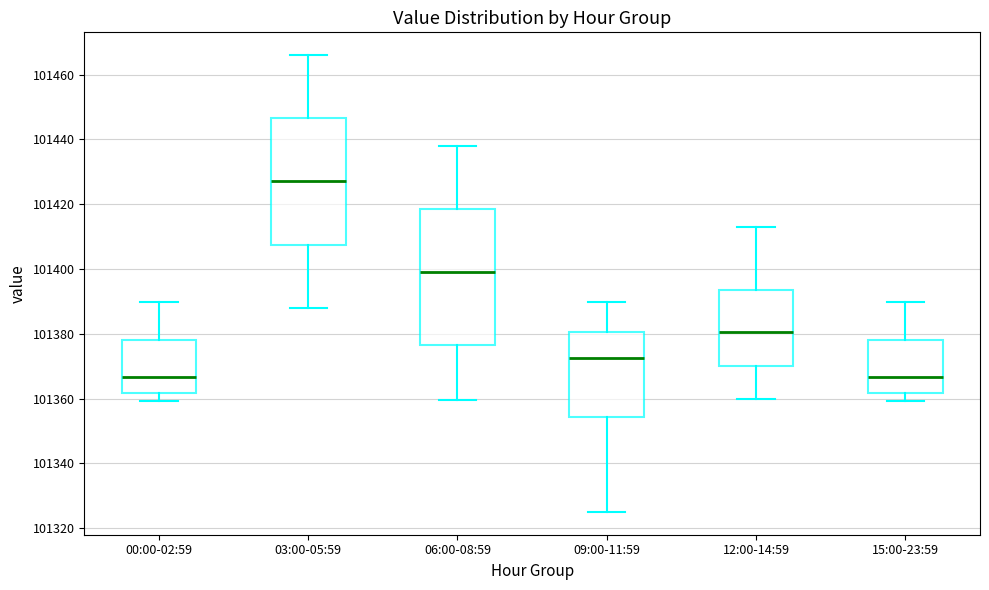

Reading left to right, transcribe this box plot: for each box, give where its median line is, the range the box spans, and where its two whiskers end, as read against the y-axis. The values are not printed on the chart, so give them approximately, as read against the axis.

00:00-02:59: median 101366, box 101362 to 101378, whiskers 101360 to 101390
03:00-05:59: median 101428, box 101408 to 101446, whiskers 101388 to 101466
06:00-08:59: median 101400, box 101376 to 101418, whiskers 101360 to 101438
09:00-11:59: median 101372, box 101354 to 101380, whiskers 101326 to 101390
12:00-14:59: median 101380, box 101370 to 101394, whiskers 101360 to 101414
15:00-23:59: median 101366, box 101362 to 101378, whiskers 101360 to 101390